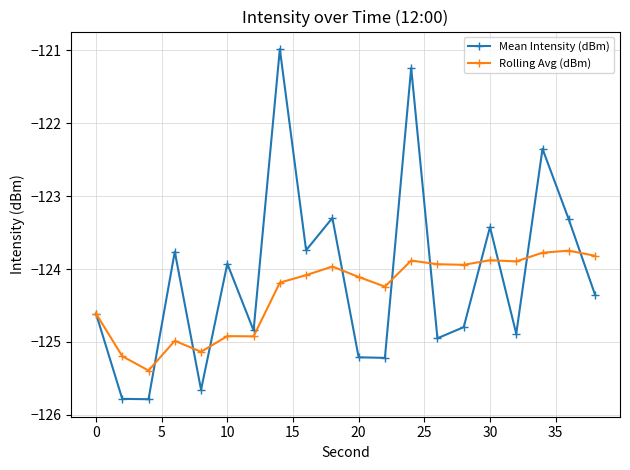

What is the value of the Rolling Avg (dBm) point at the 4th from the left?

-125.0